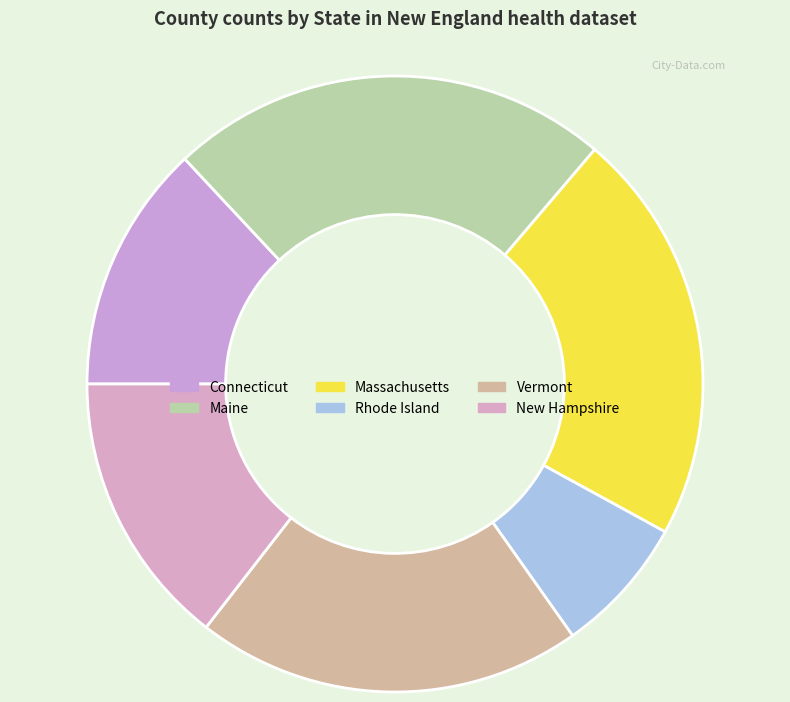

How many slices are in this pie chart?

6